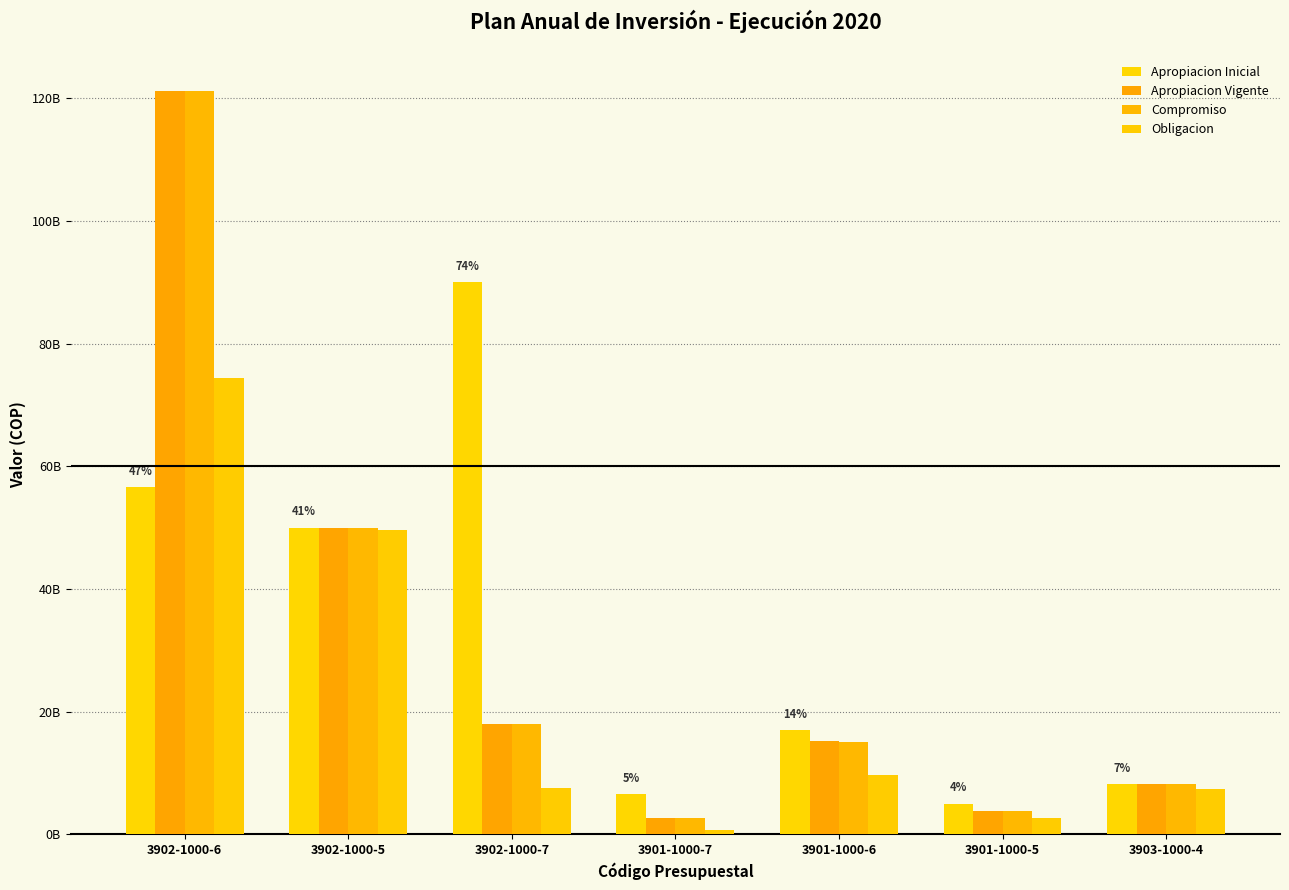

At how many categories does at least one series exceed 69238514167?

2